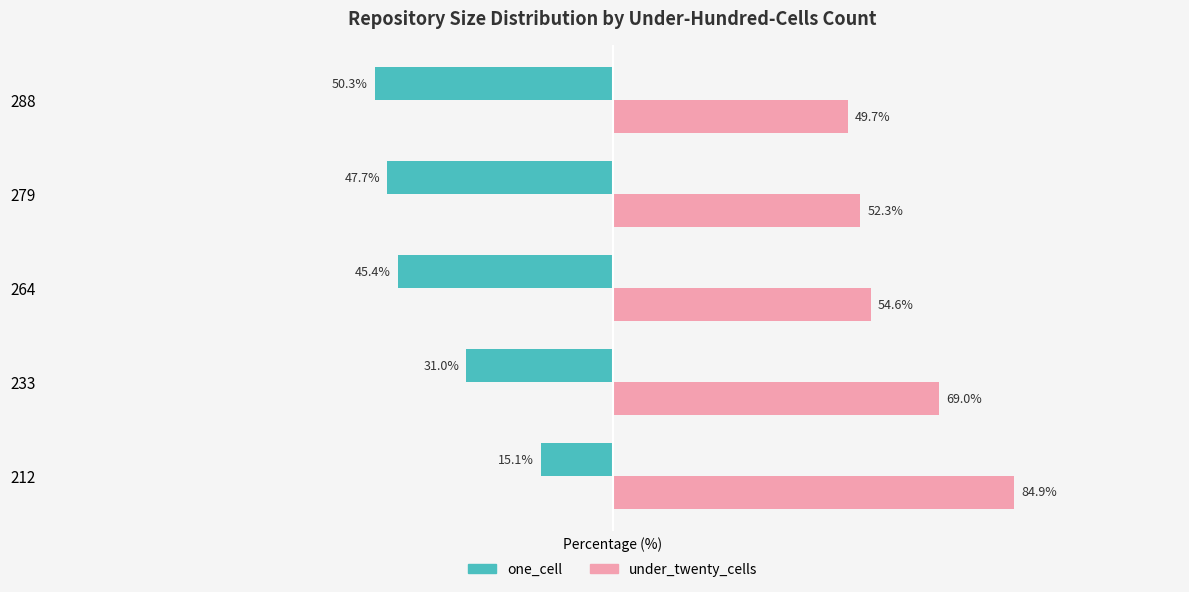

Rank the series by their maximum value, from highest to lowest.

under_twenty_cells, one_cell